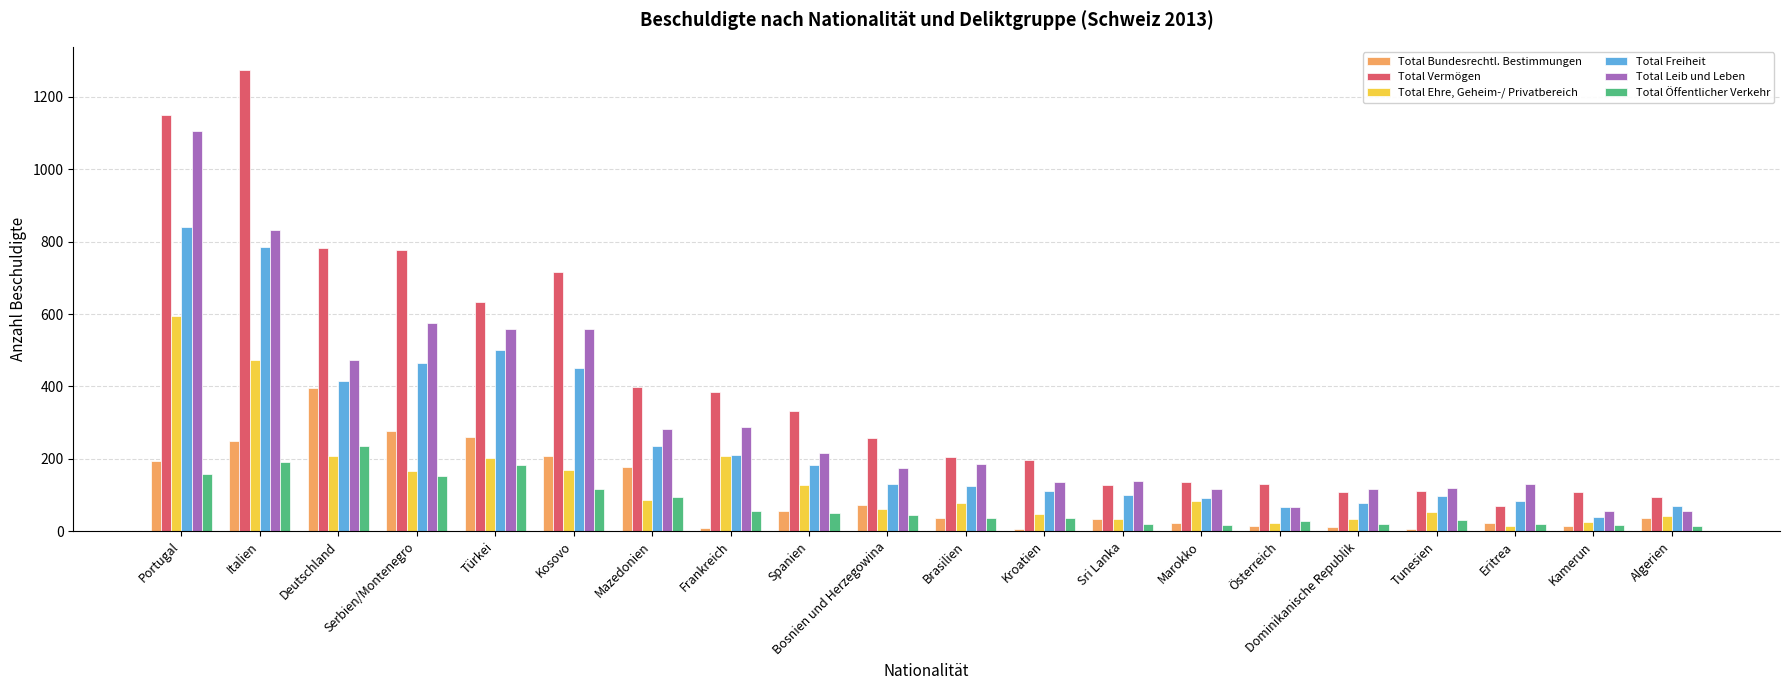

Rank the series by their maximum value, from highest to lowest.

Total Vermögen, Total Leib und Leben, Total Freiheit, Total Ehre, Geheim-/ Privatbereich, Total Bundesrechtl. Bestimmungen, Total Öffentlicher Verkehr